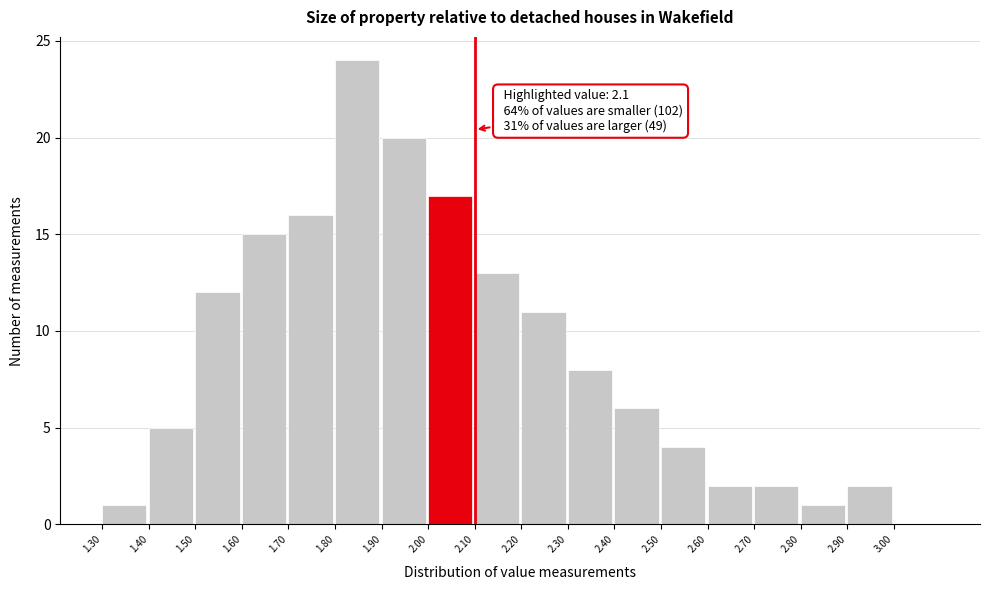

Over which range of the x-axis is the bar tallest?

1.8 to 1.9